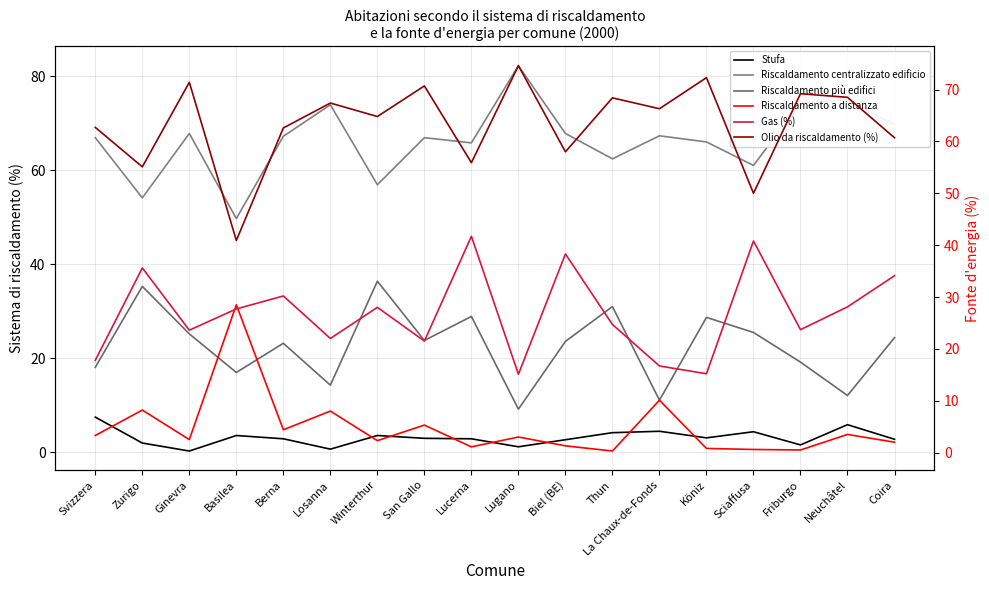

How many distinct data groups are displayed?

6